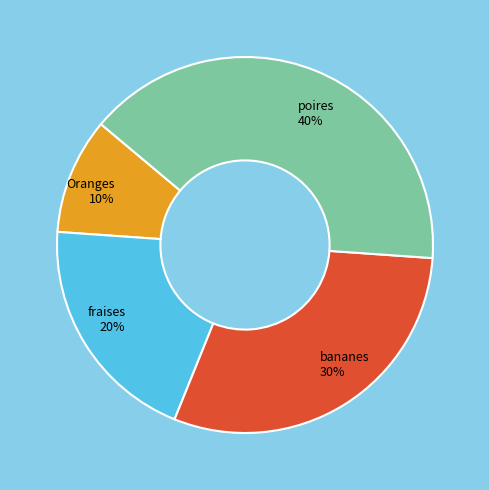

Which has a higher value, poires or bananes?

poires